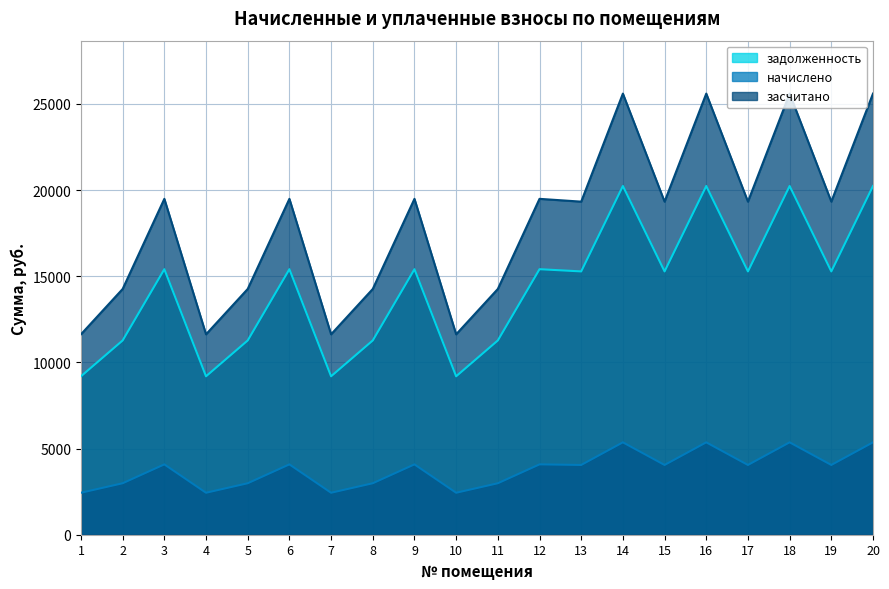

True or false: засчитано and задолженность cross at least once.

False